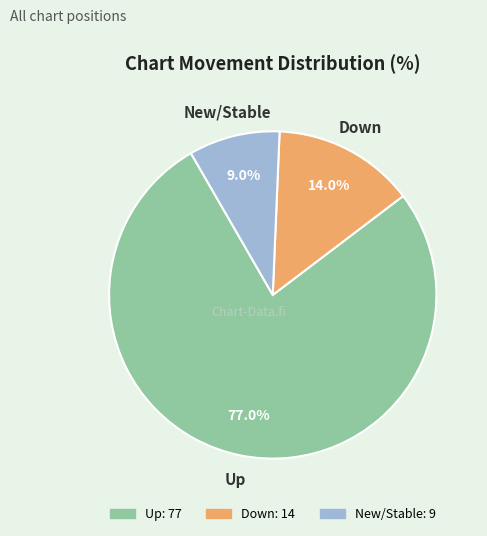

Is there a majority slice in this chart?

Yes